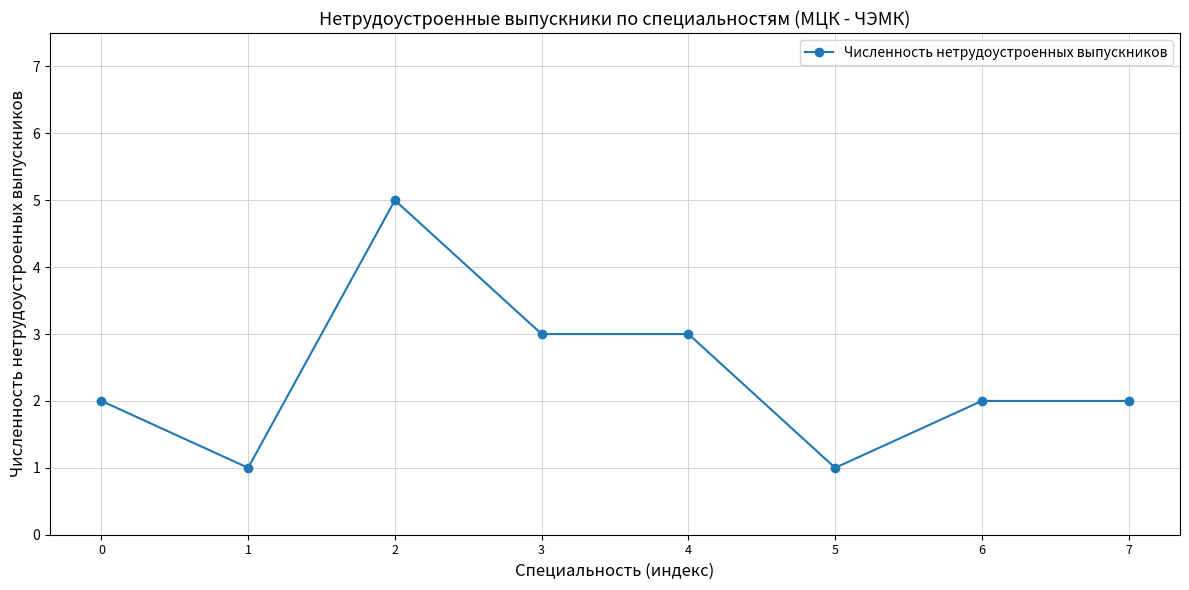

At which category does the data reach its first local peak?

2